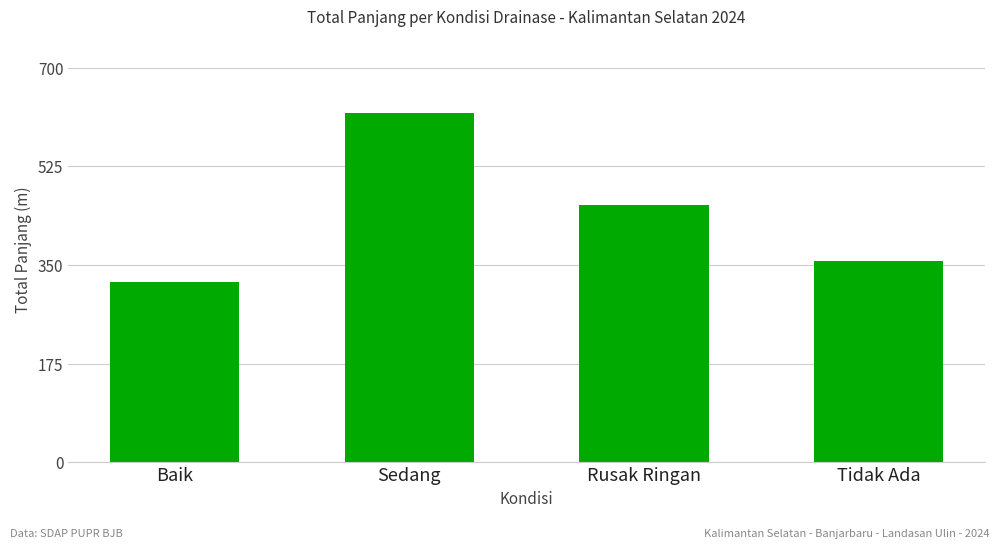

What is the smallest value displayed?

320